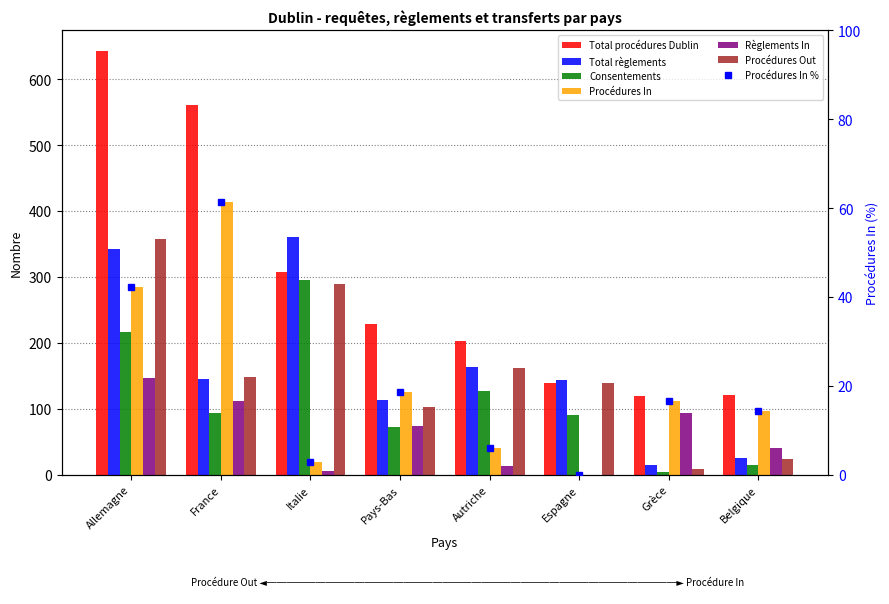

At Espagne, list the series in order from largest to smallest.

Total règlements, Total procédures Dublin, Procédures Out, Consentements, Procédures In, Règlements In